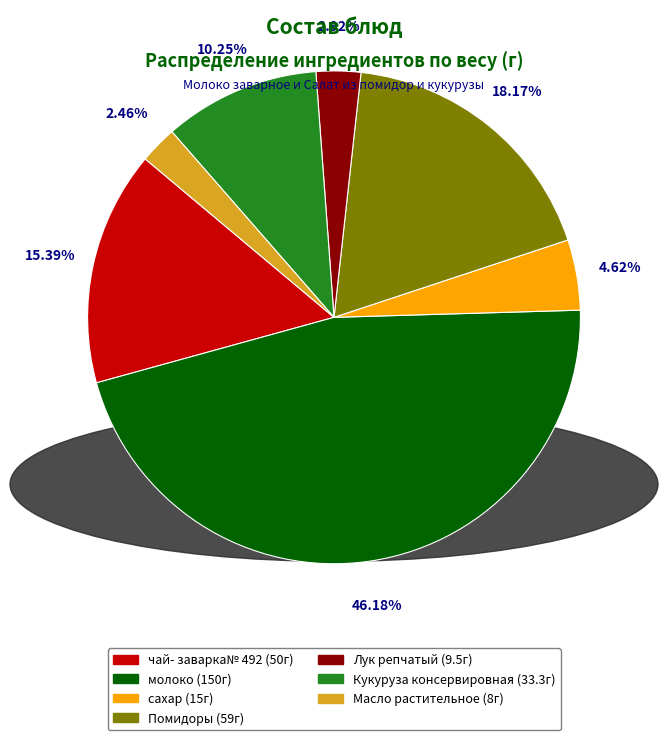

To the nearest percent, what percentage of the pie is Кукуруза консервировная?

10%